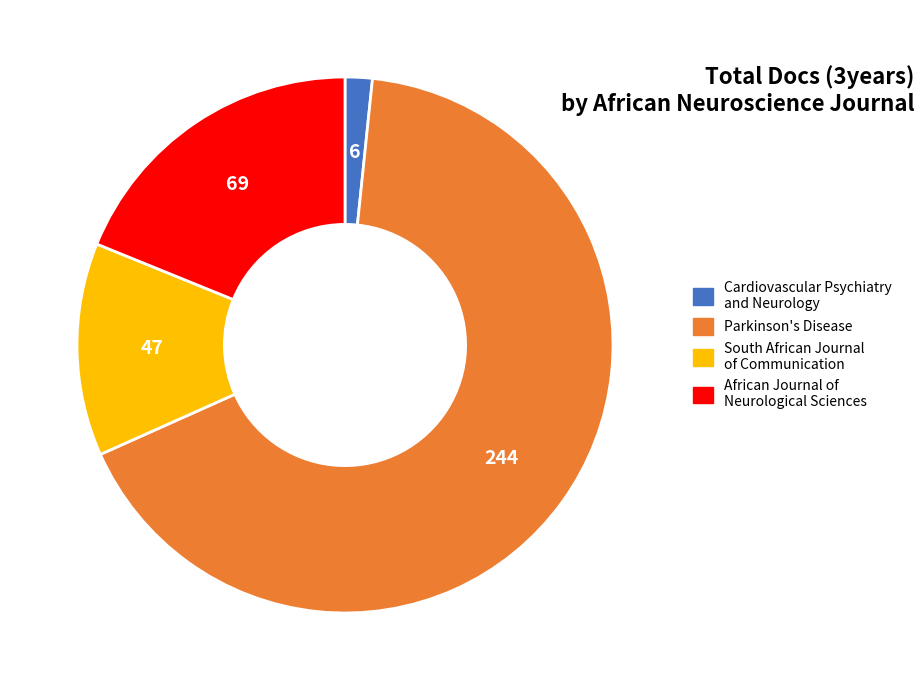

True or false: South African Journal of Communication accounts for 13% of the total.

True